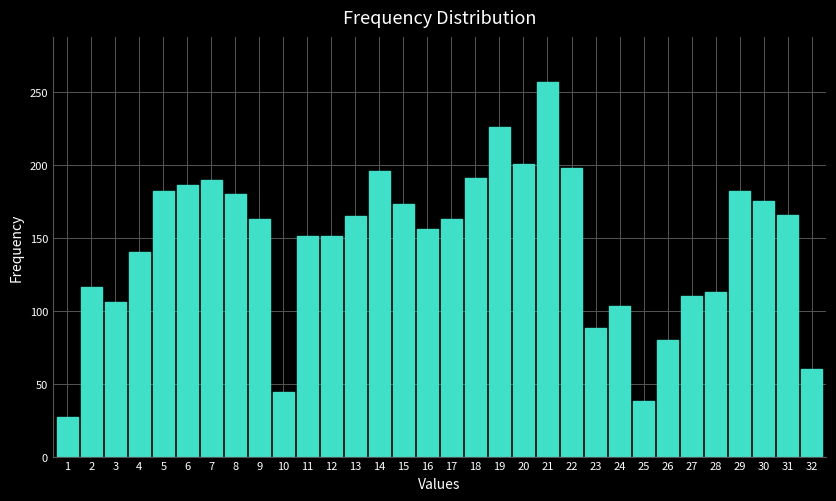

What is the change in value from 5 to 24?

-79